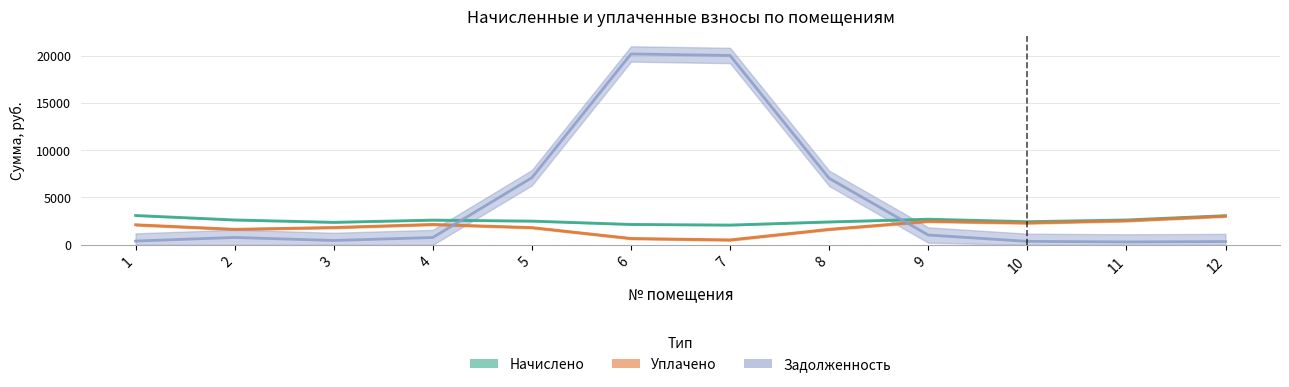

Which series has the widest spread of values?

задолженность